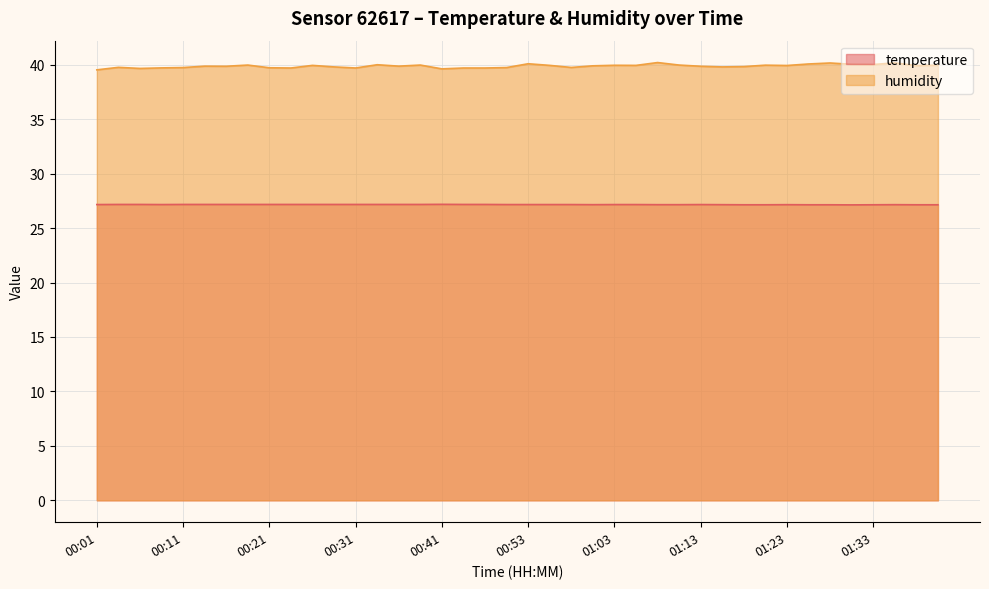

What is the difference between the second highest and second lowest values in the humidity series?

0.6